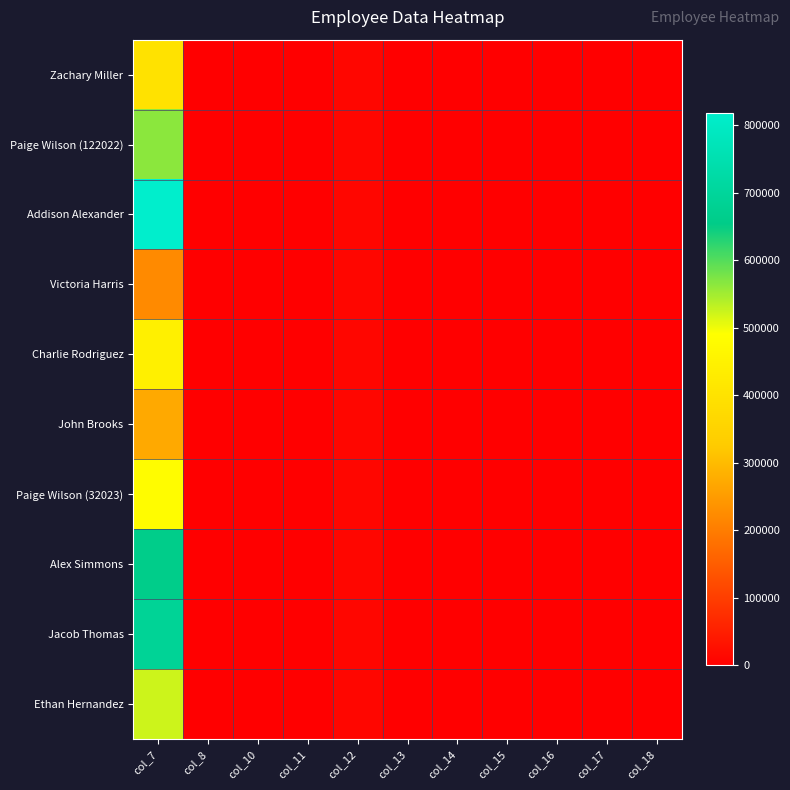

Reading left to right, transcribe all the data shown in this chart.

Zachary Miller: col_7=399865	col_8=0	col_10=175	col_11=1	col_12=12345	col_13=0	col_14=0	col_15=1	col_16=1	col_17=1	col_18=0
Paige Wilson (122022): col_7=564709	col_8=0	col_10=456	col_11=1	col_12=12345	col_13=0	col_14=0	col_15=1	col_16=1	col_17=1	col_18=0
Addison Alexander: col_7=817988	col_8=0	col_10=270	col_11=1	col_12=12345	col_13=0	col_14=0	col_15=1	col_16=1	col_17=1	col_18=0
Victoria Harris: col_7=223350	col_8=0	col_10=399	col_11=1	col_12=12345	col_13=0	col_14=0	col_15=1	col_16=1	col_17=1	col_18=0
Charlie Rodriguez: col_7=444764	col_8=0	col_10=224	col_11=1	col_12=12345	col_13=0	col_14=0	col_15=1	col_16=1	col_17=1	col_18=0
John Brooks: col_7=271799	col_8=0	col_10=346	col_11=1	col_12=12345	col_13=0	col_14=0	col_15=1	col_16=1	col_17=1	col_18=0
Paige Wilson (32023): col_7=482820	col_8=0	col_10=224	col_11=1	col_12=12345	col_13=0	col_14=0	col_15=1	col_16=1	col_17=1	col_18=0
Alex Simmons: col_7=661017	col_8=0	col_10=271	col_11=1	col_12=12345	col_13=0	col_14=0	col_15=1	col_16=1	col_17=1	col_18=0
Jacob Thomas: col_7=688175	col_8=0	col_10=411	col_11=1	col_12=12345	col_13=0	col_14=0	col_15=1	col_16=1	col_17=1	col_18=0
Ethan Hernandez: col_7=522920	col_8=0	col_10=443	col_11=1	col_12=12345	col_13=0	col_14=0	col_15=1	col_16=1	col_17=1	col_18=0